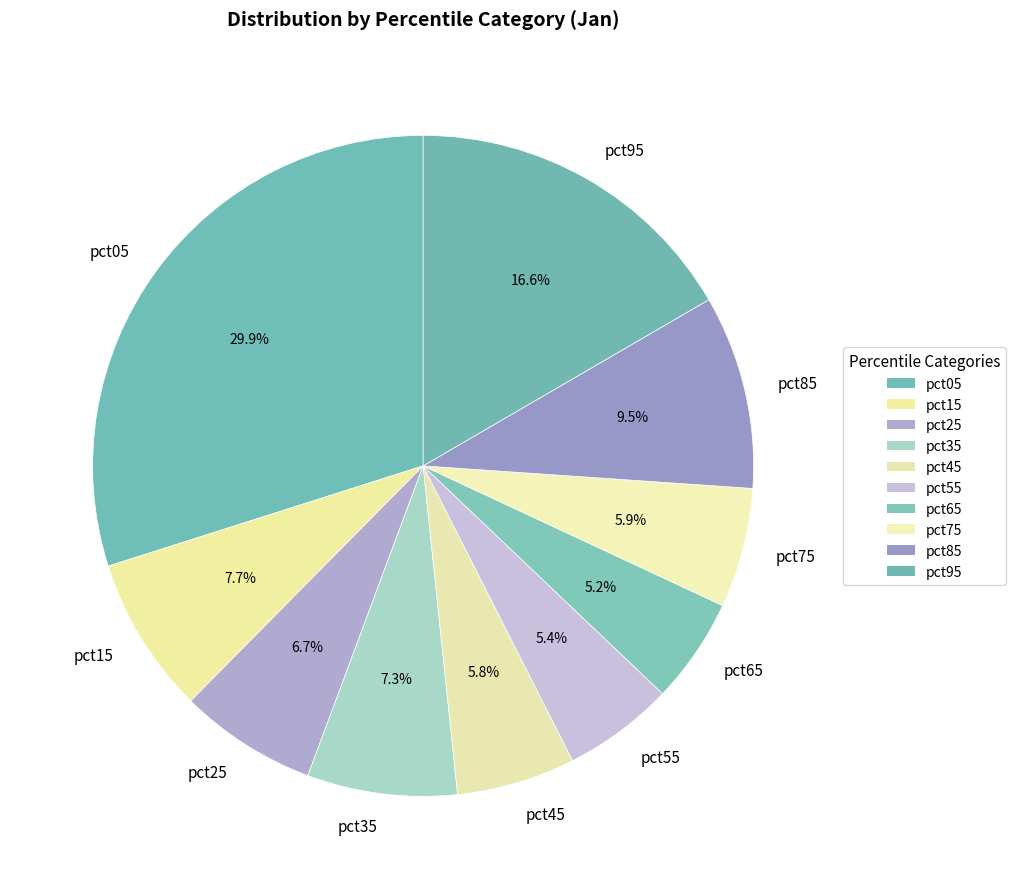

What is the ratio of the value at pct85 to the value at pct05?

0.3